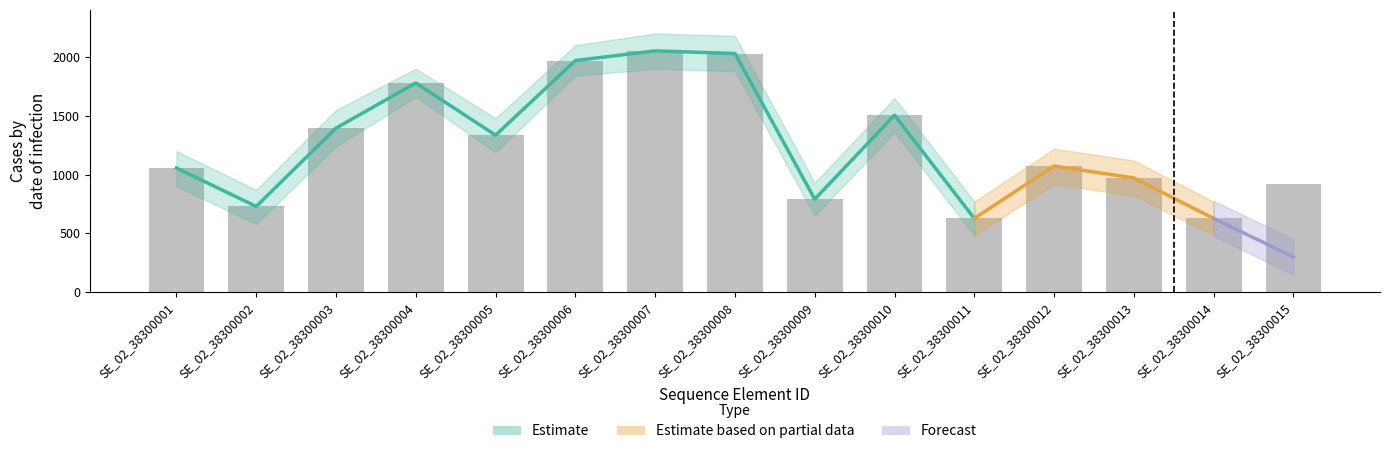

What is the sum of all values?

18858.2